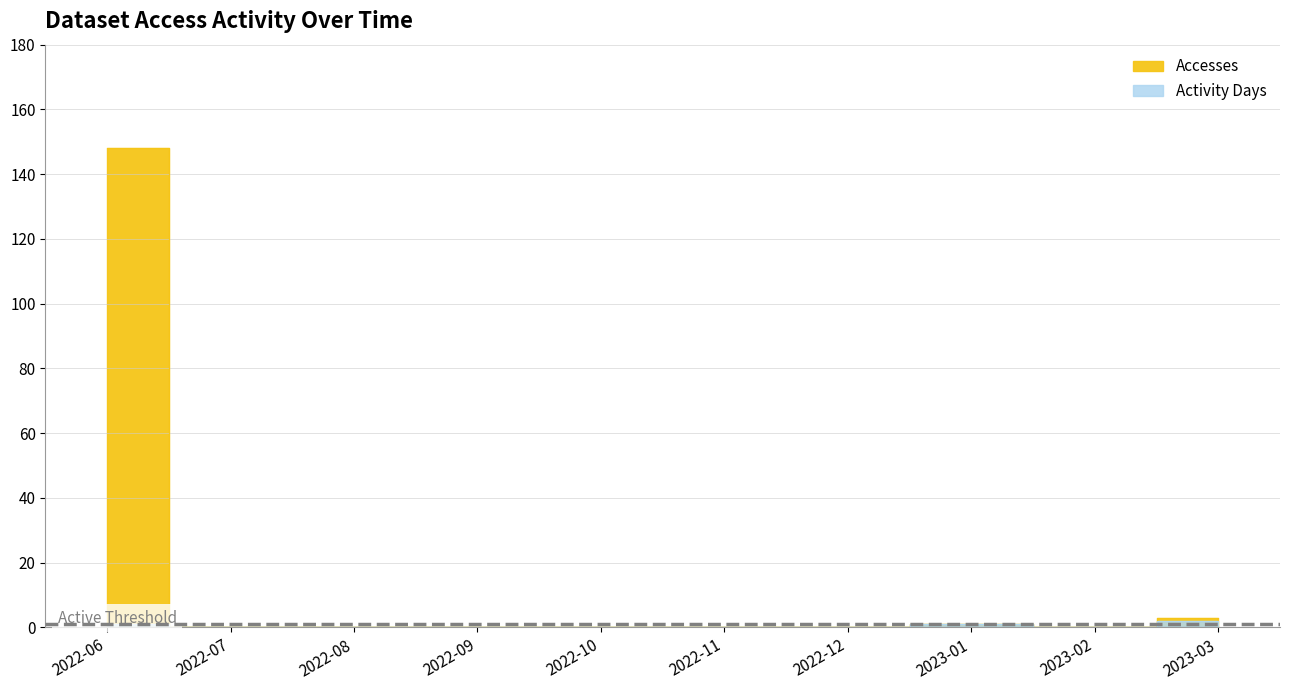

True or false: Accesses and Activity Days cross at least once.

False